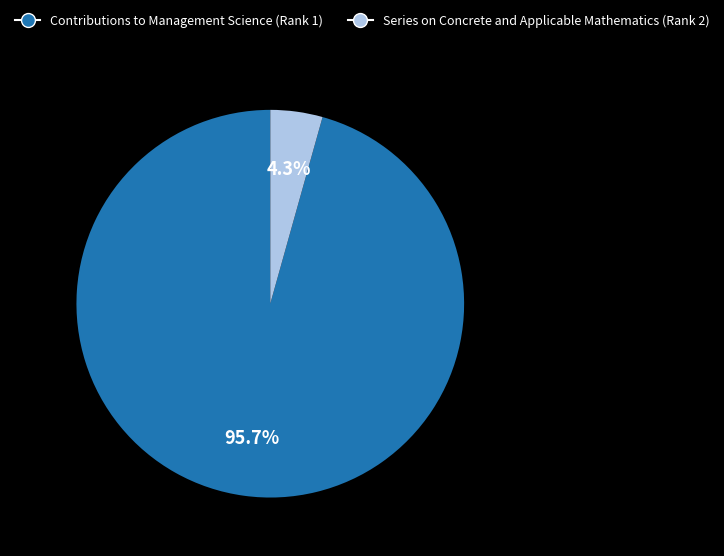

How many slices are in this pie chart?

2